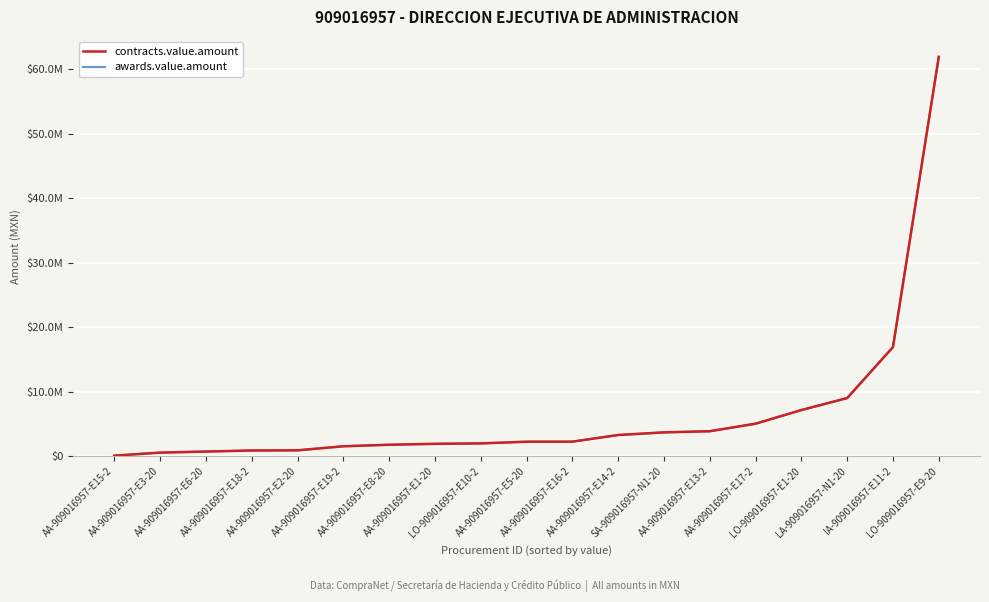

Rank the series at LO-909016957-E10-2 from lowest to highest value.

contracts.value.amount, awards.value.amount